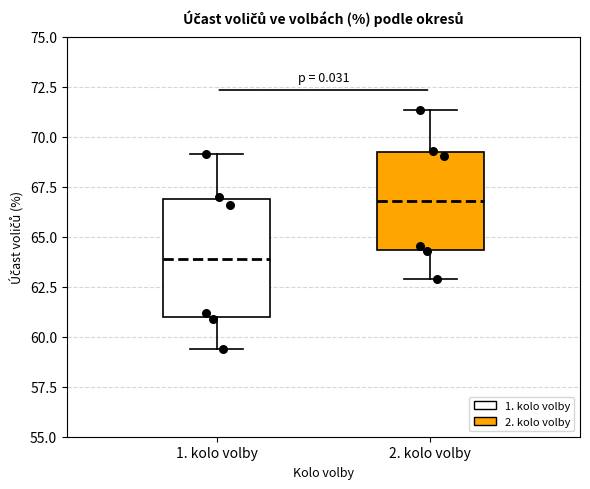

Which box's median line is the lowest?

1. kolo volby